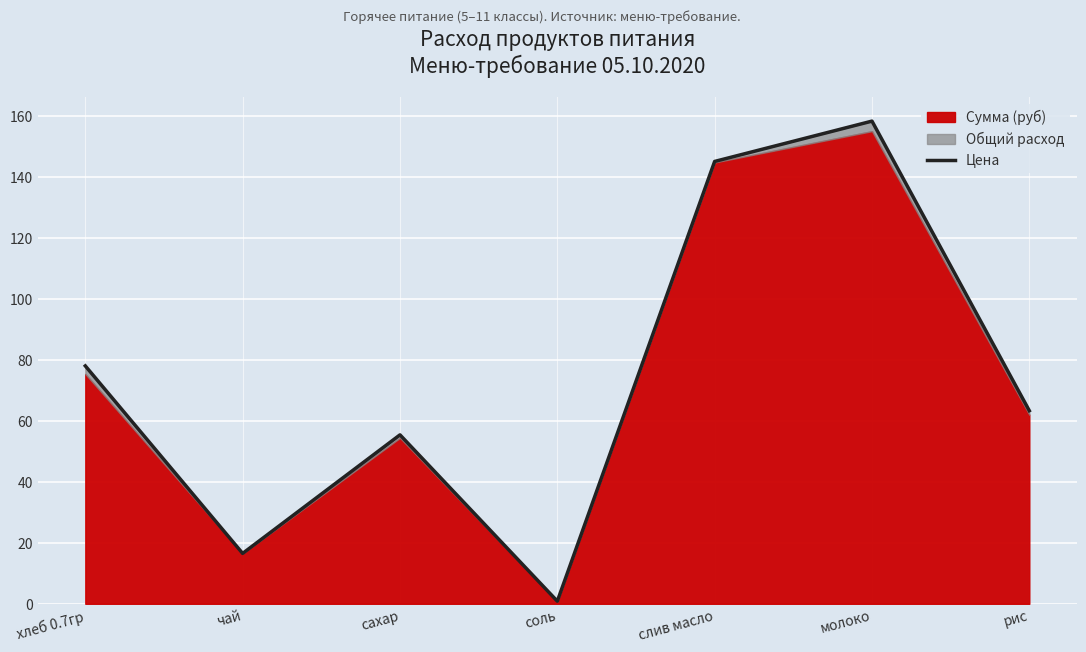

List the labels in order of value, smallest first.

соль, чай, сахар, рис, хлеб 0.7гр, слив масло, молоко